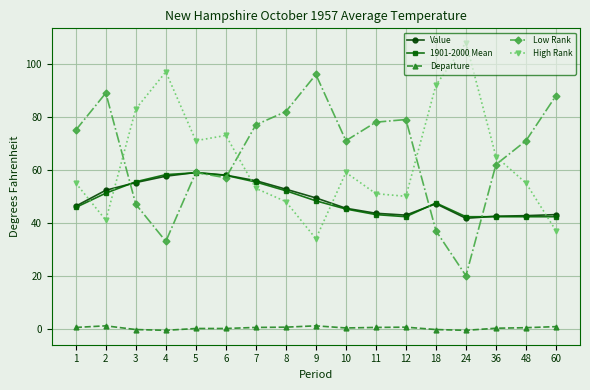

The Low Rank series shows 82.0 at 8. True or false?

True